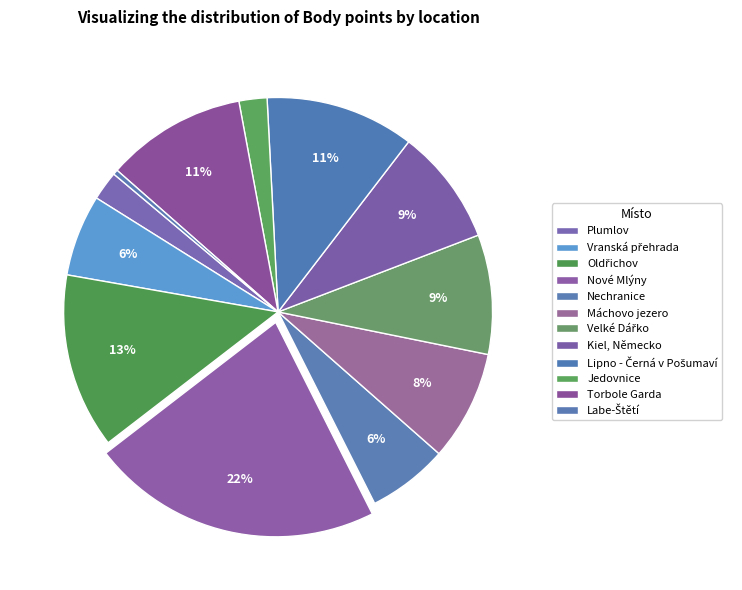

Approximately how many times larger is the value at Torbole Garda compared to Kiel, Německo?

1.2